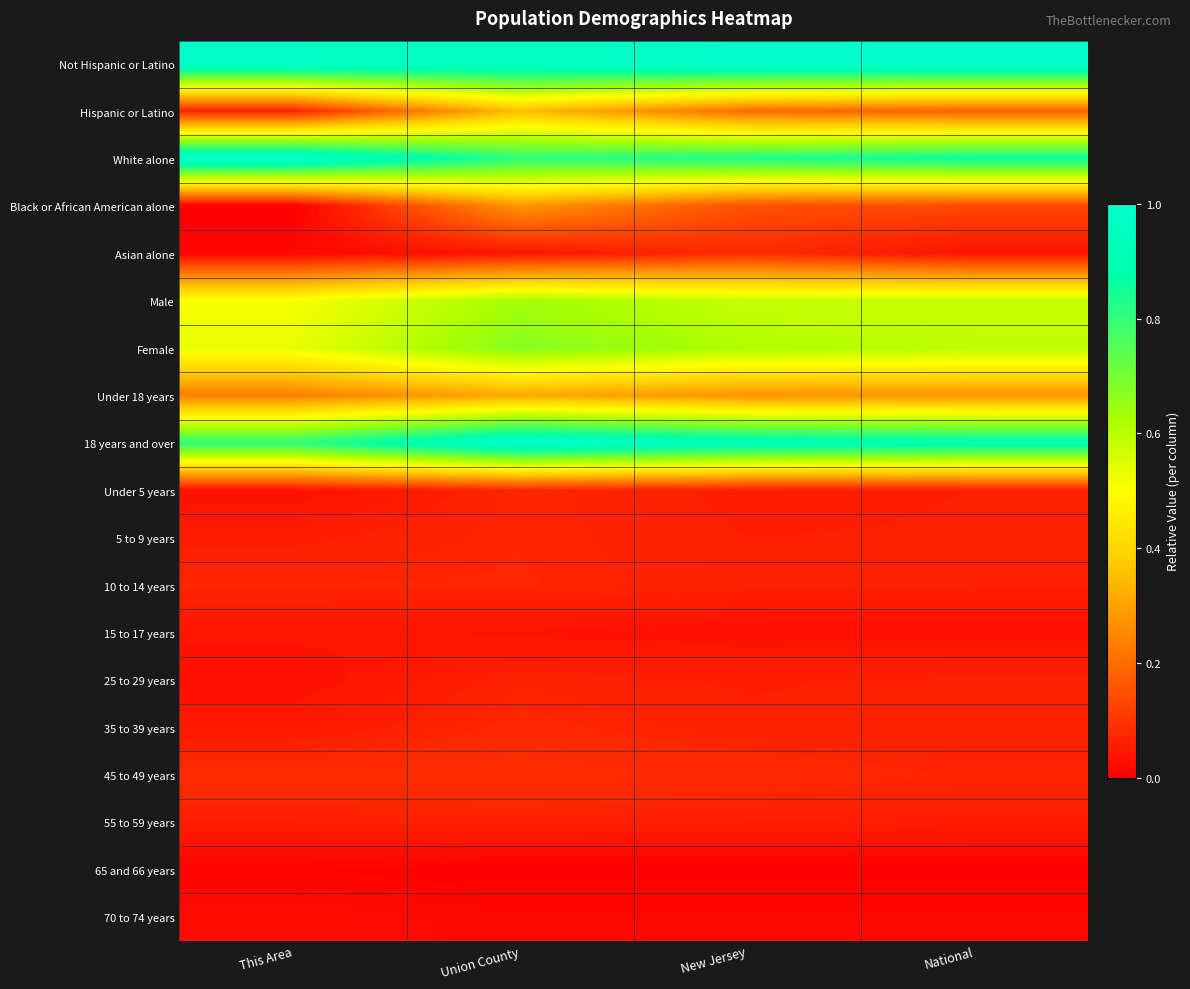

Which category has the highest value across all series?

New Jersey